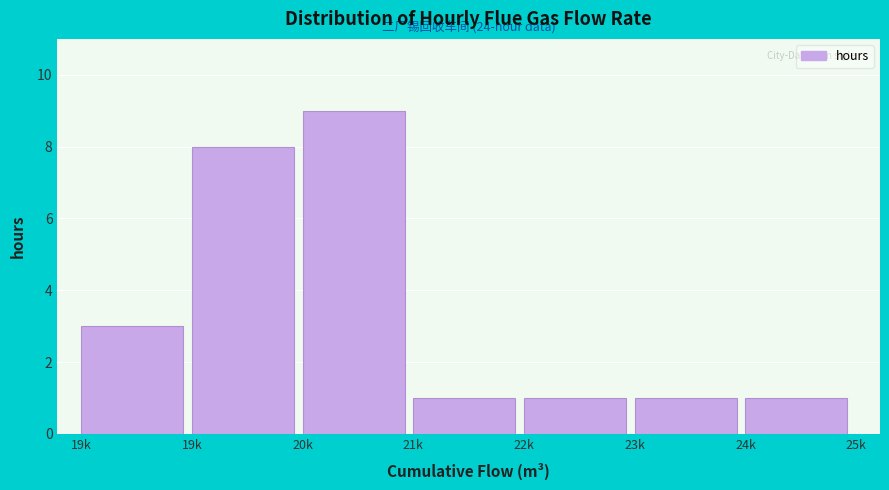

Are the bars horizontal?

No